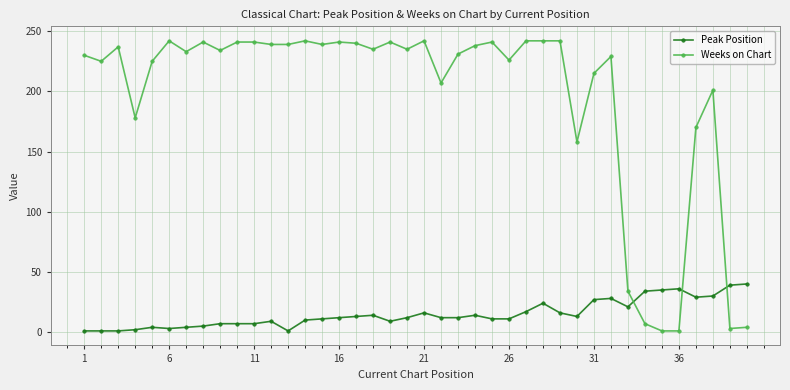

Which series has the largest range (max minus min)?

Weeks on Chart